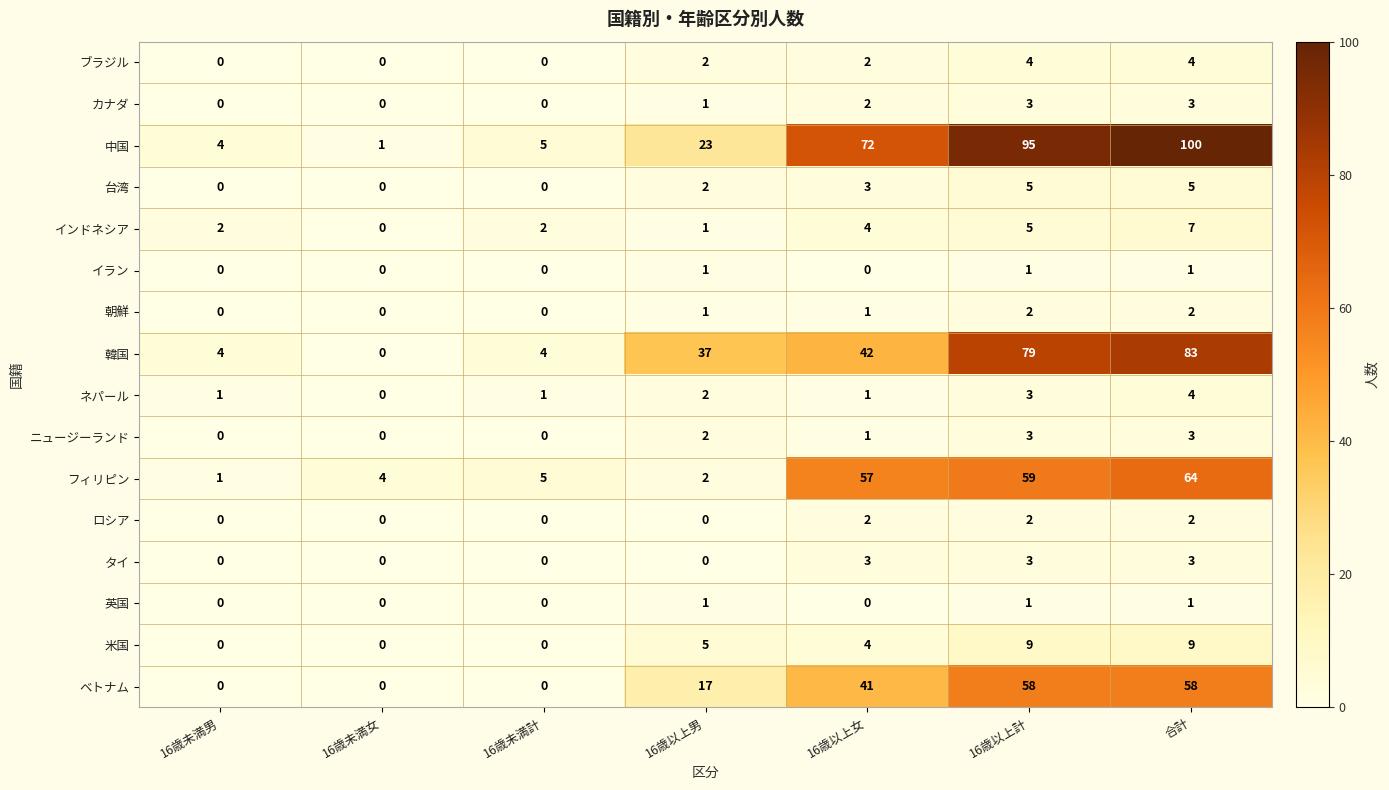

Which series changed the most between 16歳以上女 and 16歳以上計?

韓国